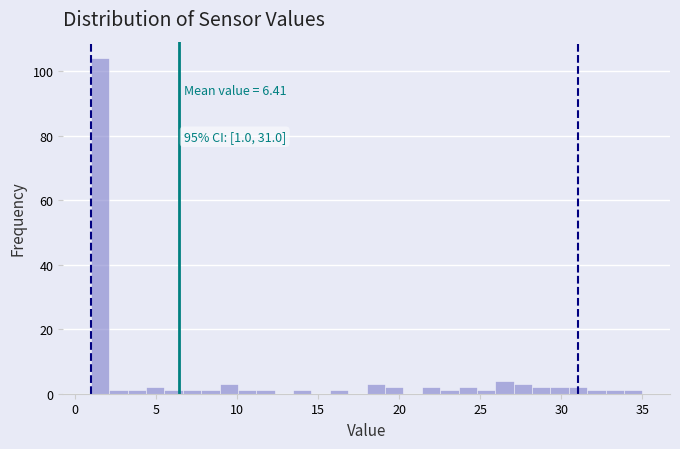

Around what value on the x-axis is the tallest bar? Give the approximate position of its centre, as read against the axis.

1.5